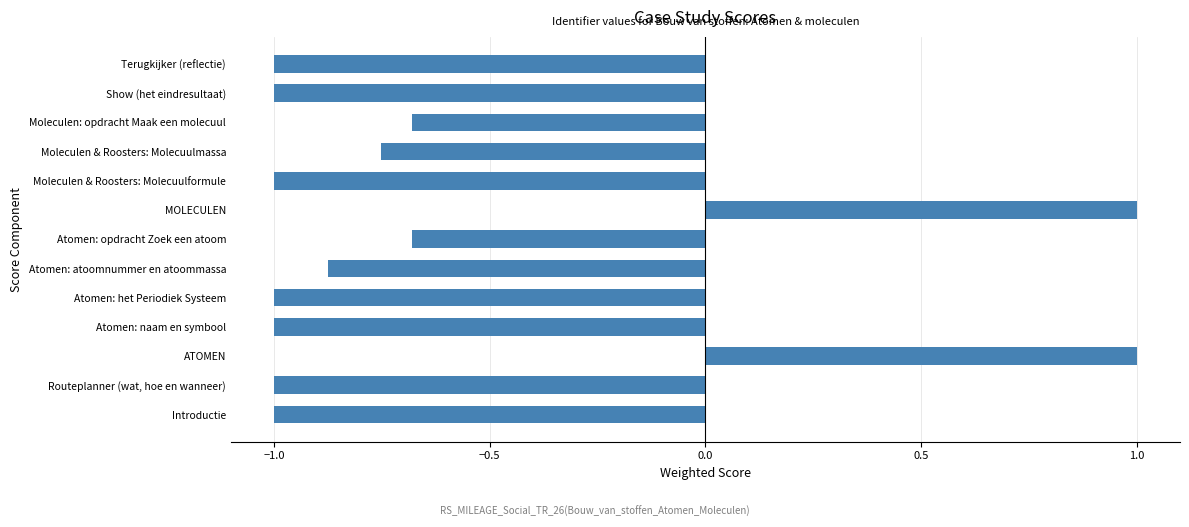

Between Atomen: atoomnummer en atoommassa and Atomen: naam en symbool, which is larger?

Atomen: atoomnummer en atoommassa